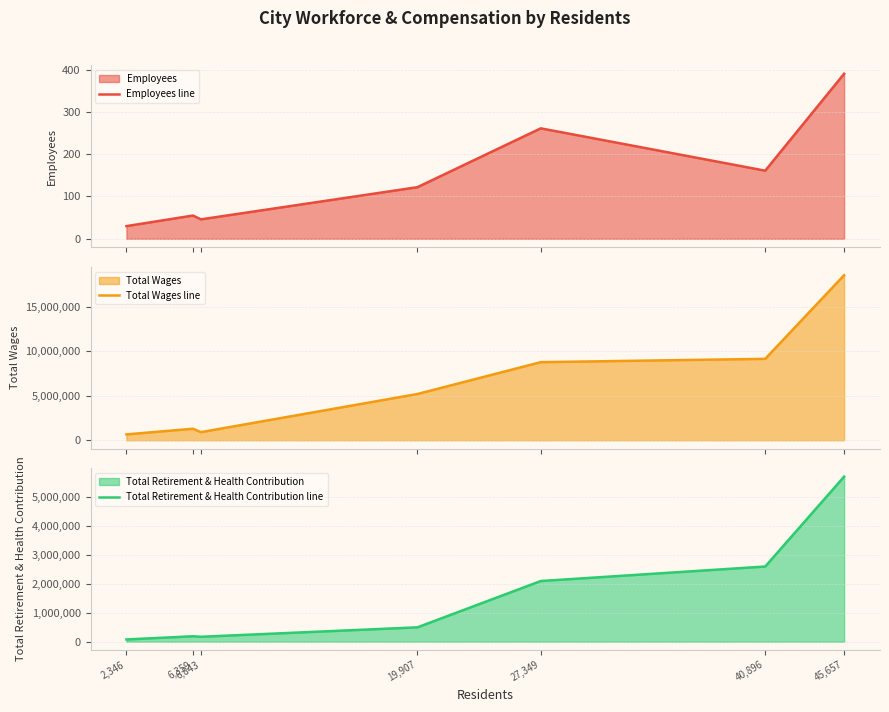

Is the value of Employees line at 19,907 greater than the value of Total Wages line at 6,843?

No